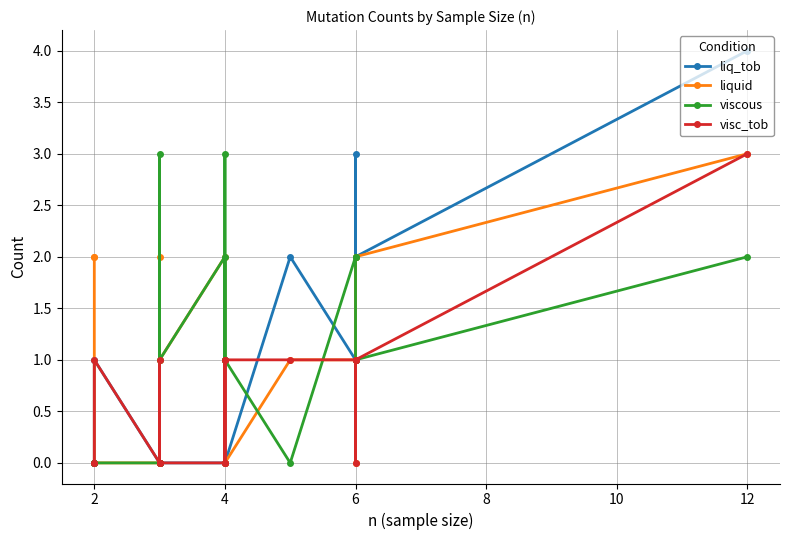

What are all the series names shown in the legend?

liq_tob, liquid, viscous, visc_tob